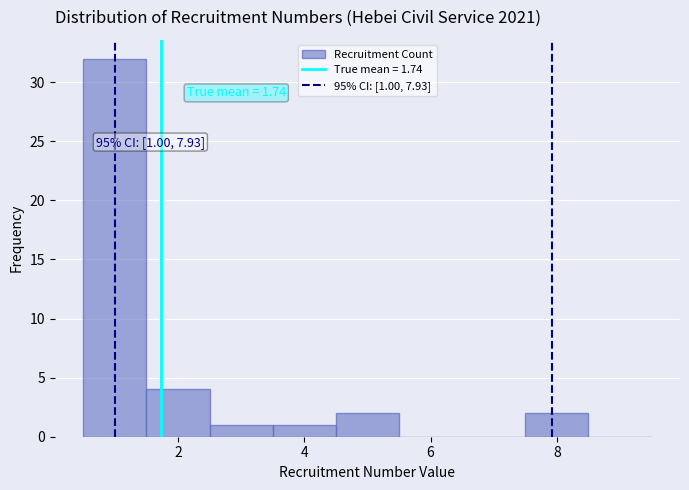

Which range on the x-axis has the tallest bar?

0.5 to 1.5